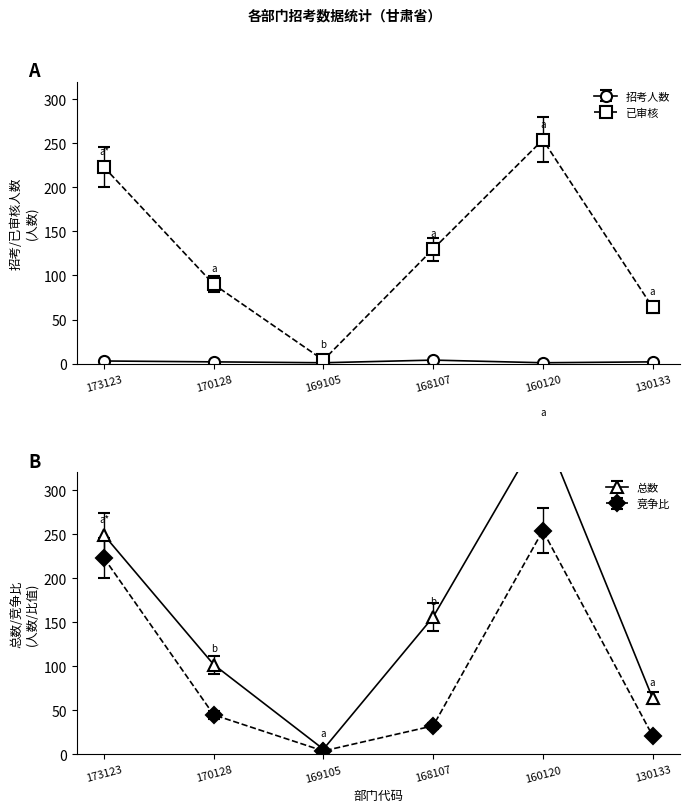

True or false: 竞争比 and 总数 cross at least once.

False